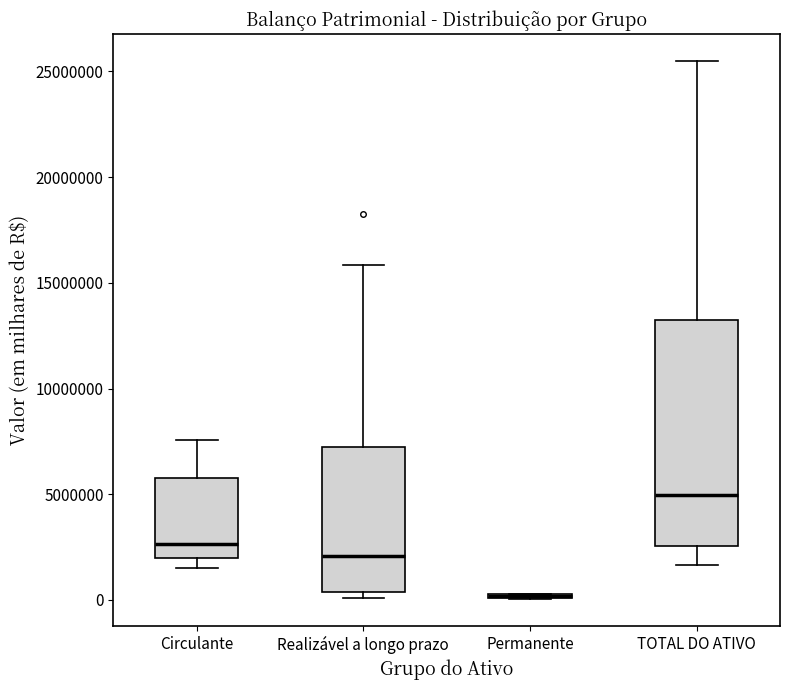

Which box is the tallest, from its lower edge to its upper edge?

TOTAL DO ATIVO